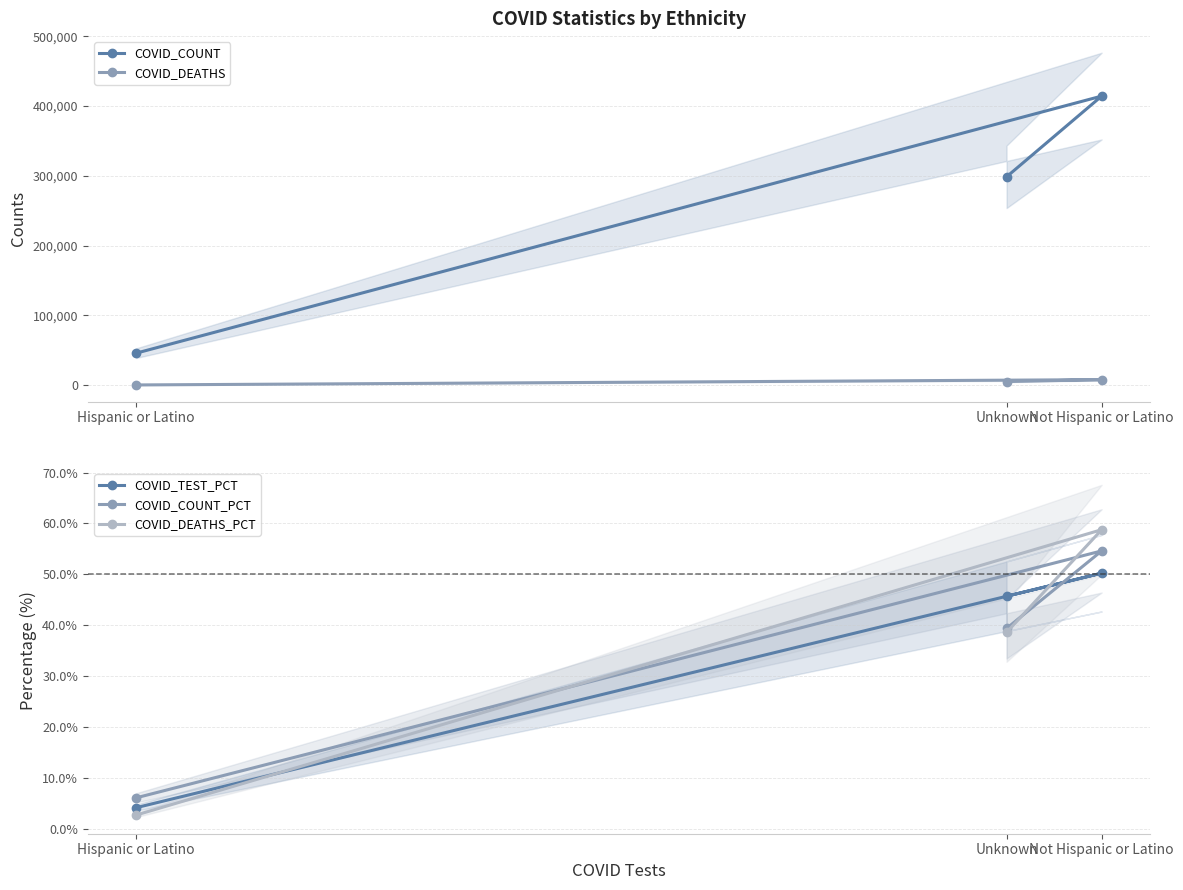

At how many categories does at least one series exceed 399267?

1